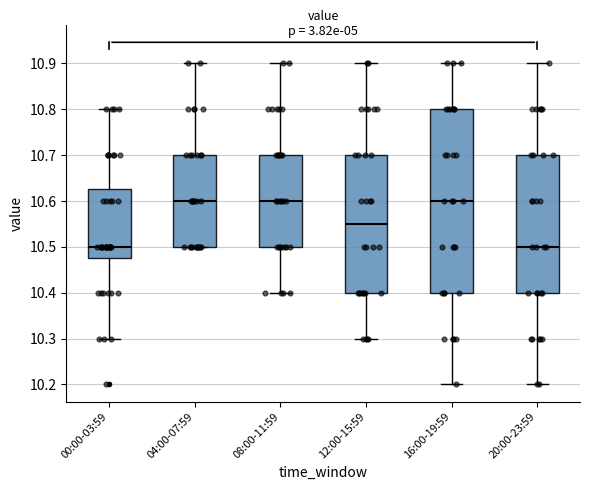

Which box is the tallest, from its lower edge to its upper edge?

16:00-19:59